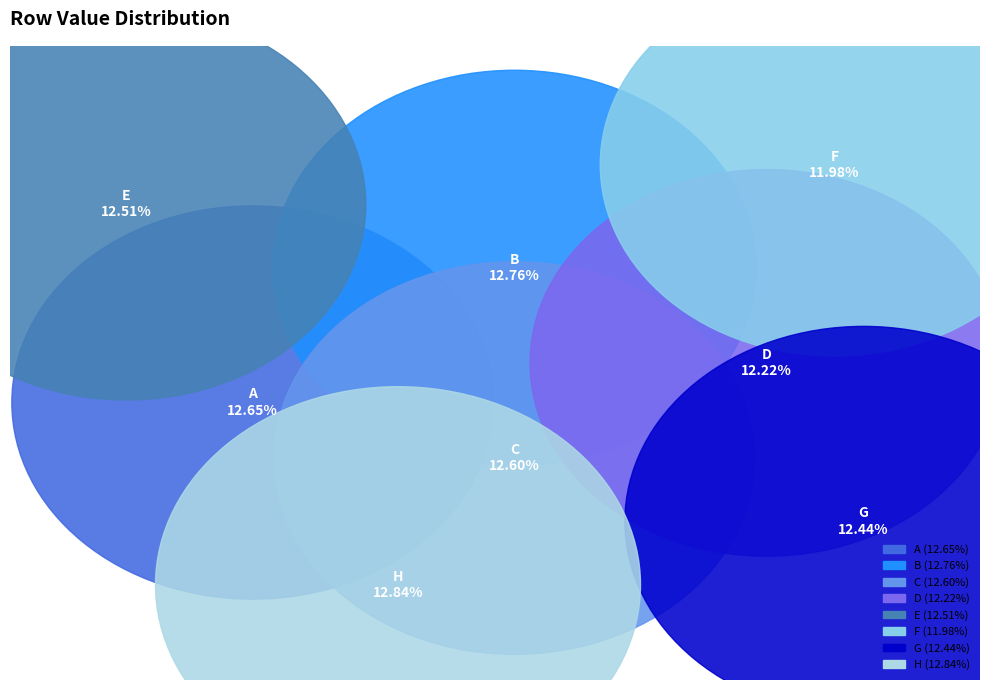

How many slices are in this pie chart?

8